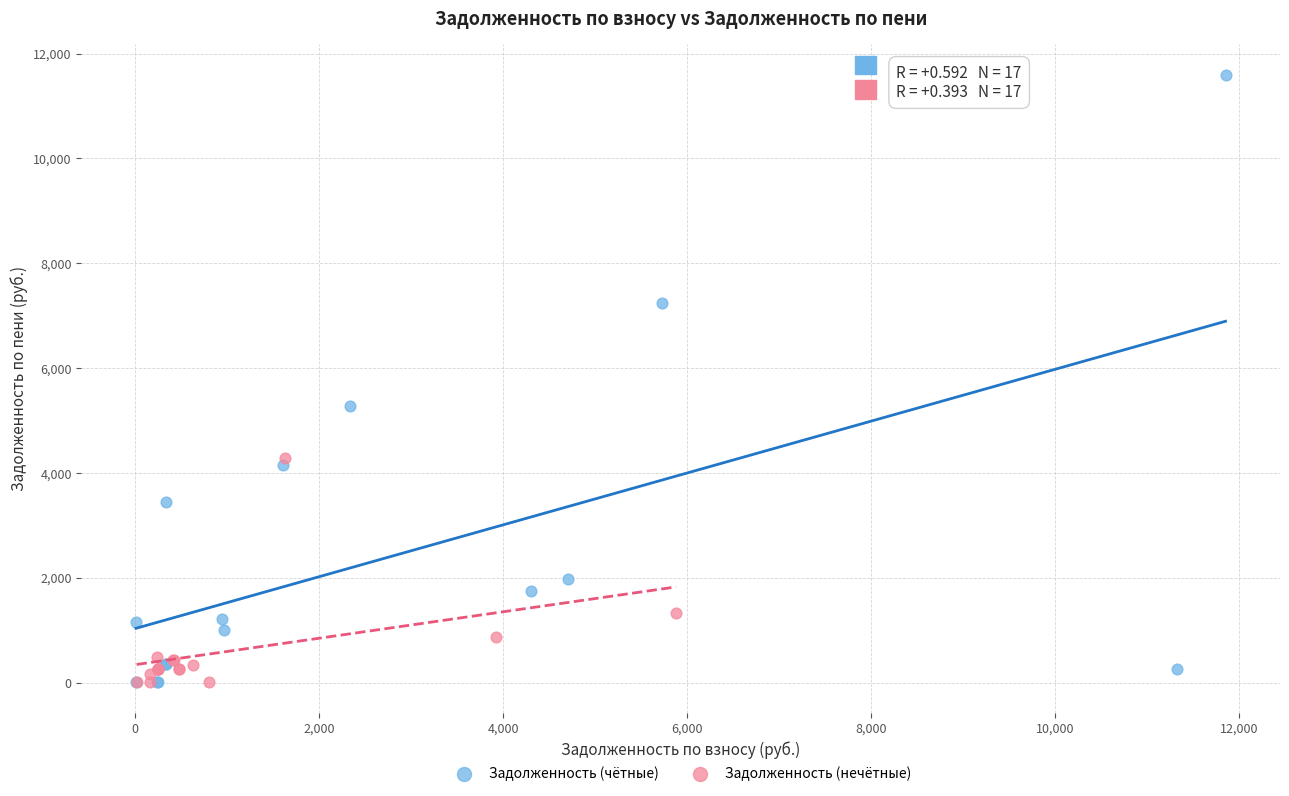

Which series has the largest Y range (max minus min)?

Задолженность (чётные)